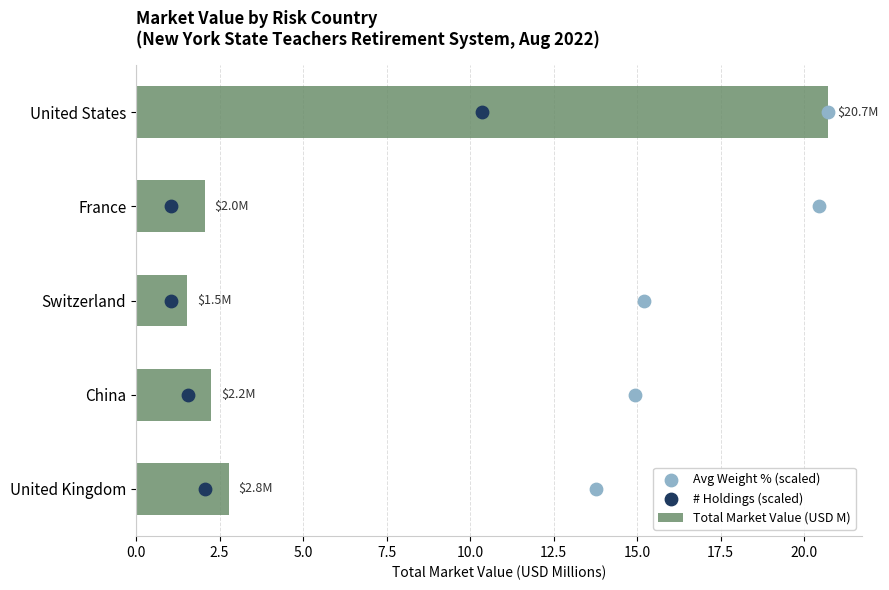

Which series reaches the minimum Y coordinate?

Avg Weight % (scaled)